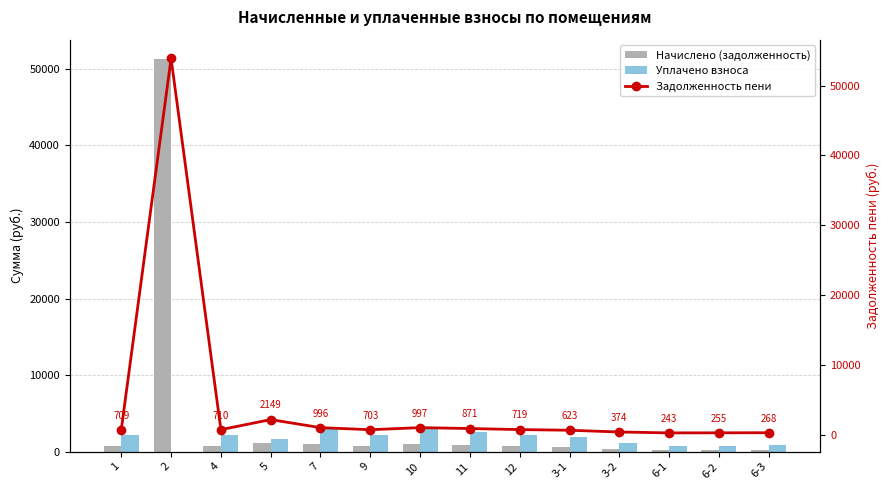

What is the difference between the maximum and minimum values in the Начислено (задолженность) series?

51007.0